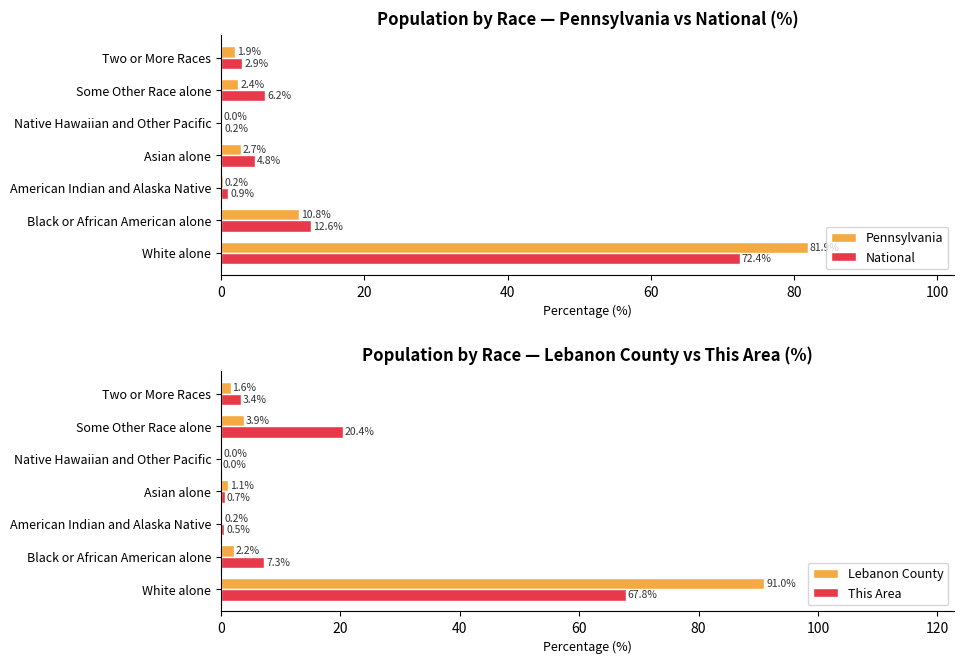

What are all the series names shown in the legend?

Pennsylvania, National, Lebanon County, This Area